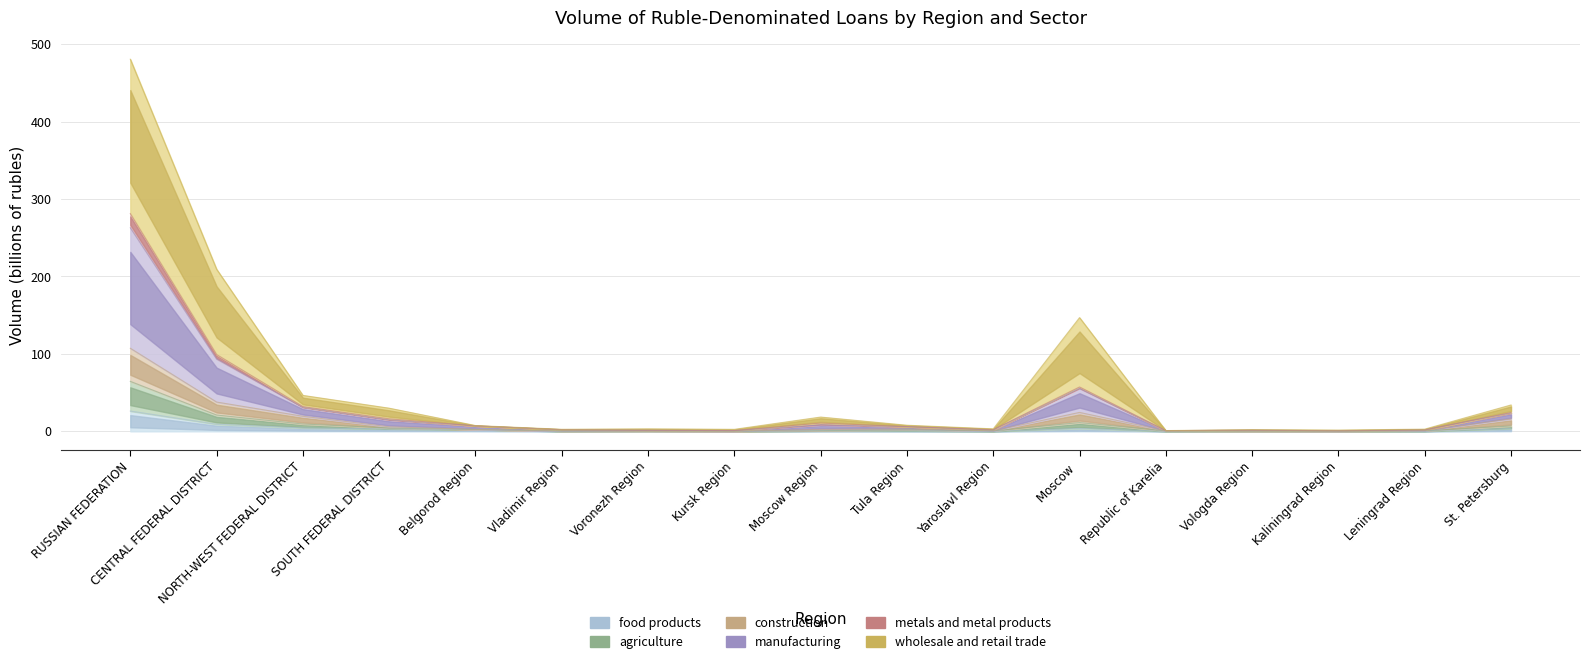

What are all the series names shown in the legend?

food products, agriculture, construction, manufacturing, metals and metal products, wholesale and retail trade